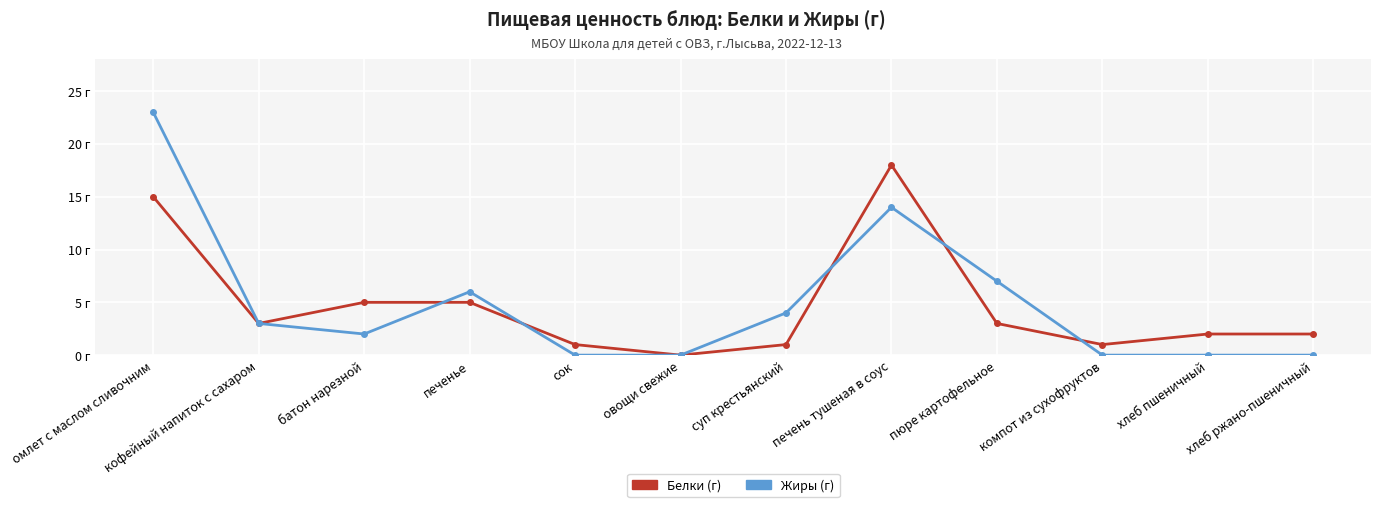

Is this an area chart (filled region under the line)?

No